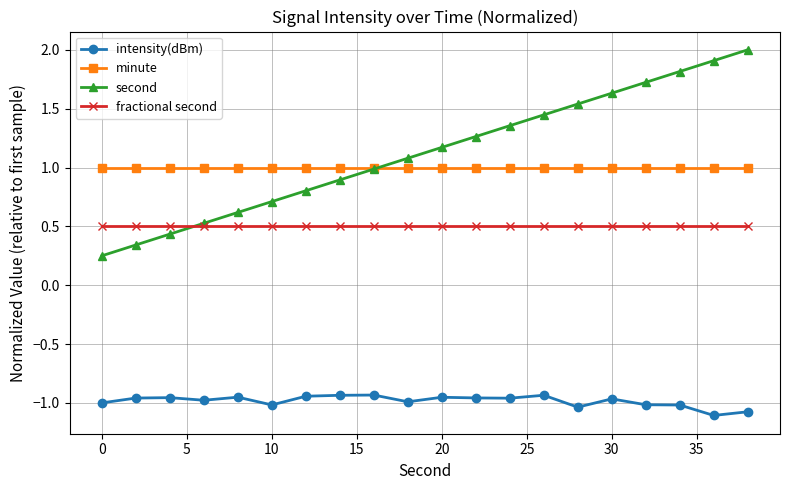

Which series has the widest spread of values?

second